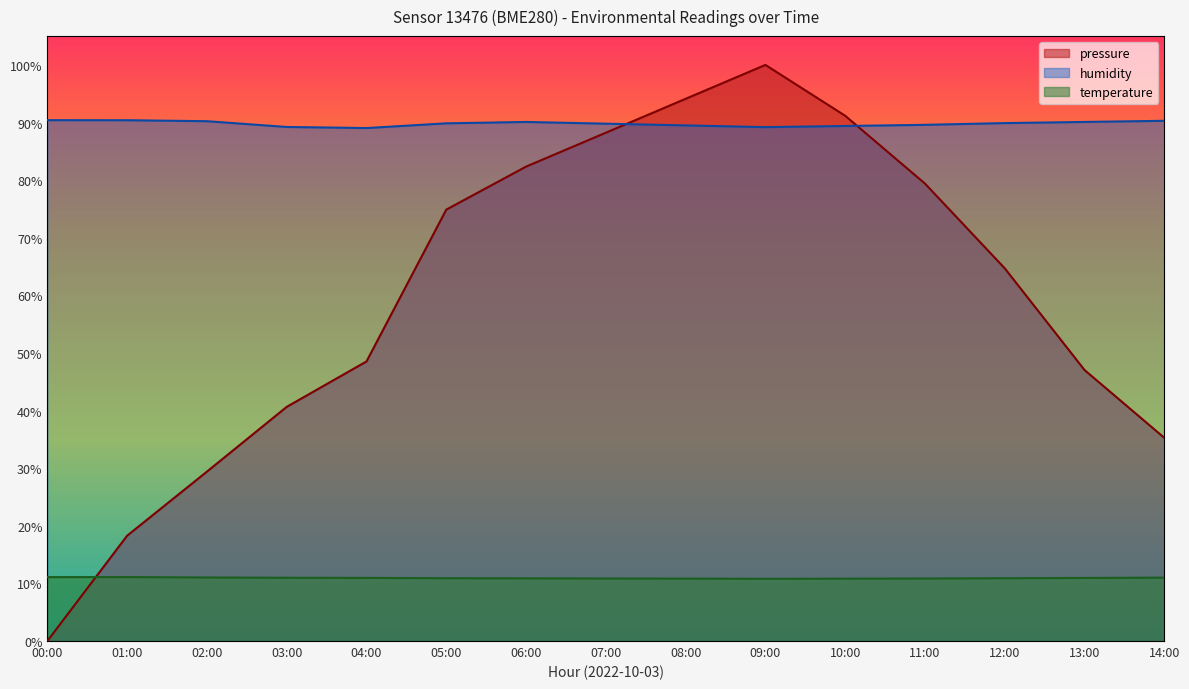

Reading left to right, extract all data points from this chart.

pressure: 0.0	18.3	29.4	40.6	48.5	74.9	82.3	88.2	94.1	100.0	91.2	79.4	64.7	47.0	35.3
temperature: 11.1	11.1	11.0	11.0	11.0	10.9	10.9	10.8	10.8	10.8	10.8	10.8	10.9	10.9	11.0
humidity: 90.4	90.4	90.2	89.2	89.0	89.9	90.1	89.8	89.5	89.2	89.4	89.6	89.9	90.1	90.3